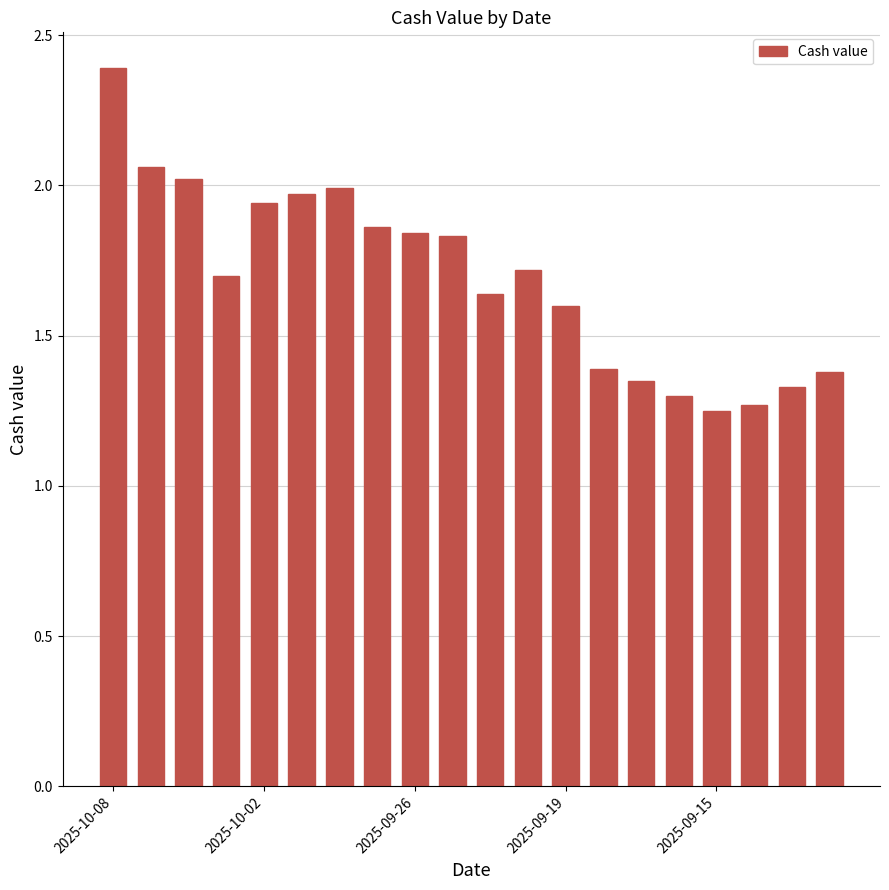

Does the chart contain any negative values?

No